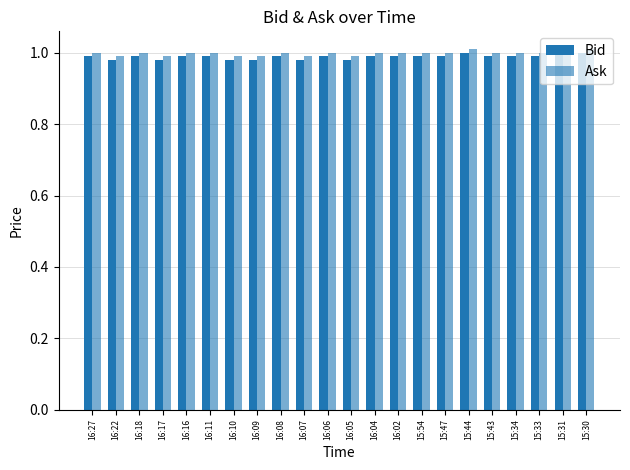

Is the value of Bid at 15:30 greater than the value of Ask at 16:05?

Yes